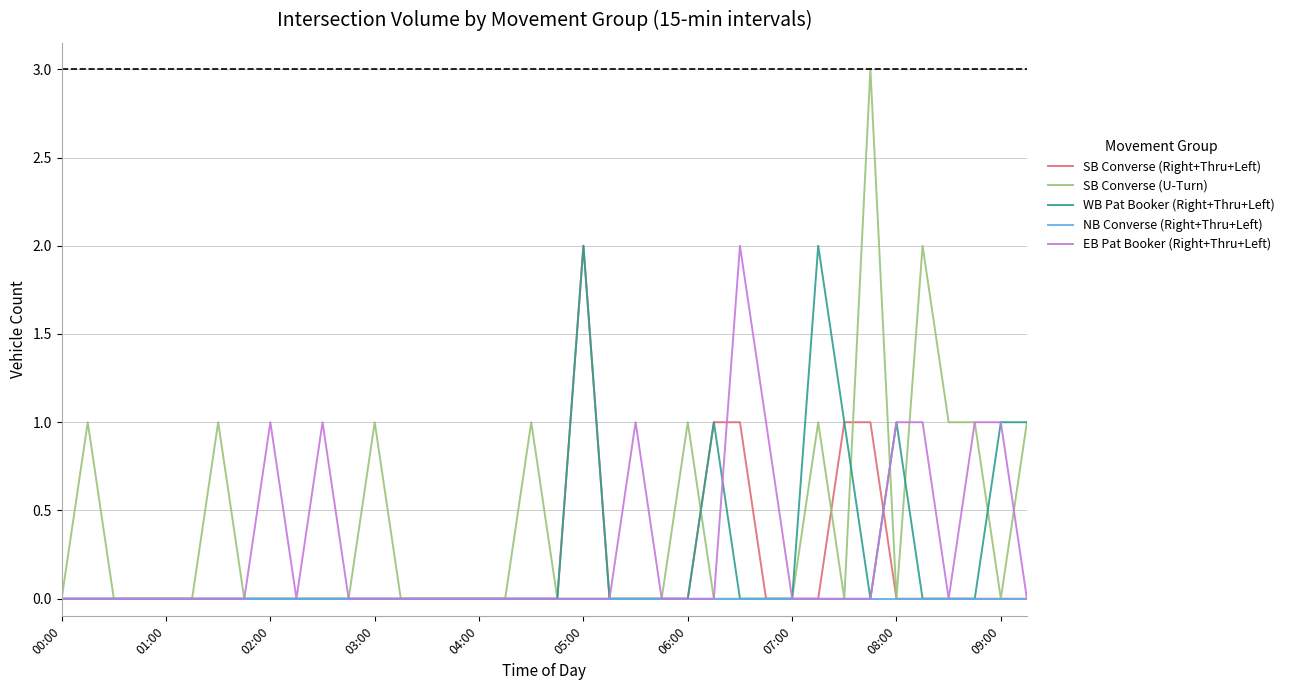

Which series has the largest range (max minus min)?

SB Converse (U-Turn)